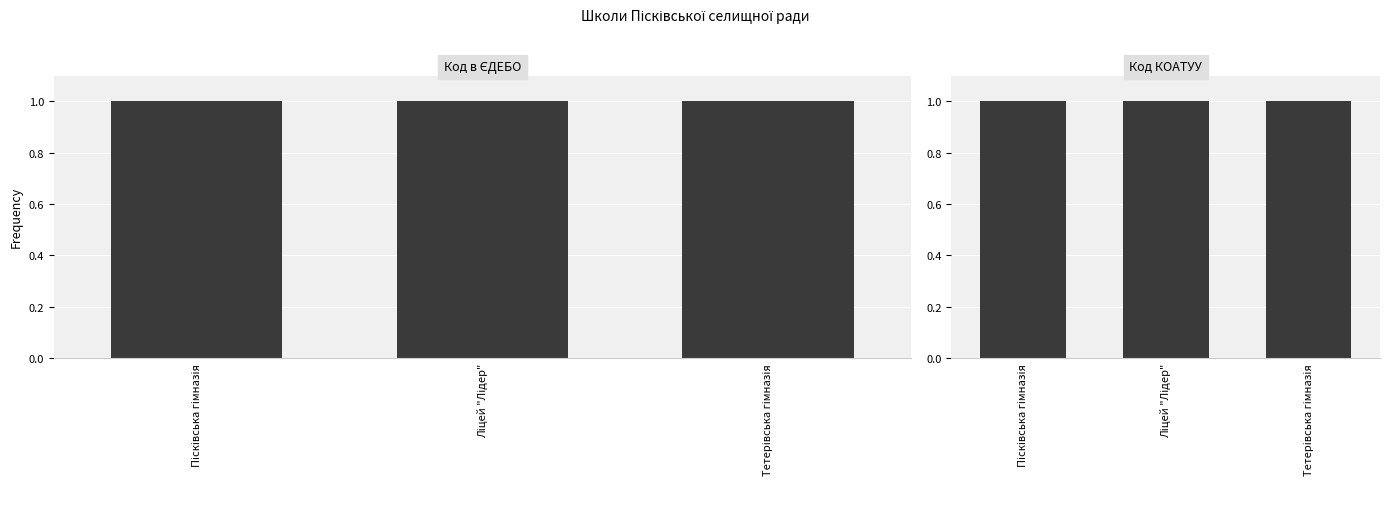

Where is Код в ЄДЕБО nearest to the value 0?

Тетерівська гімназія